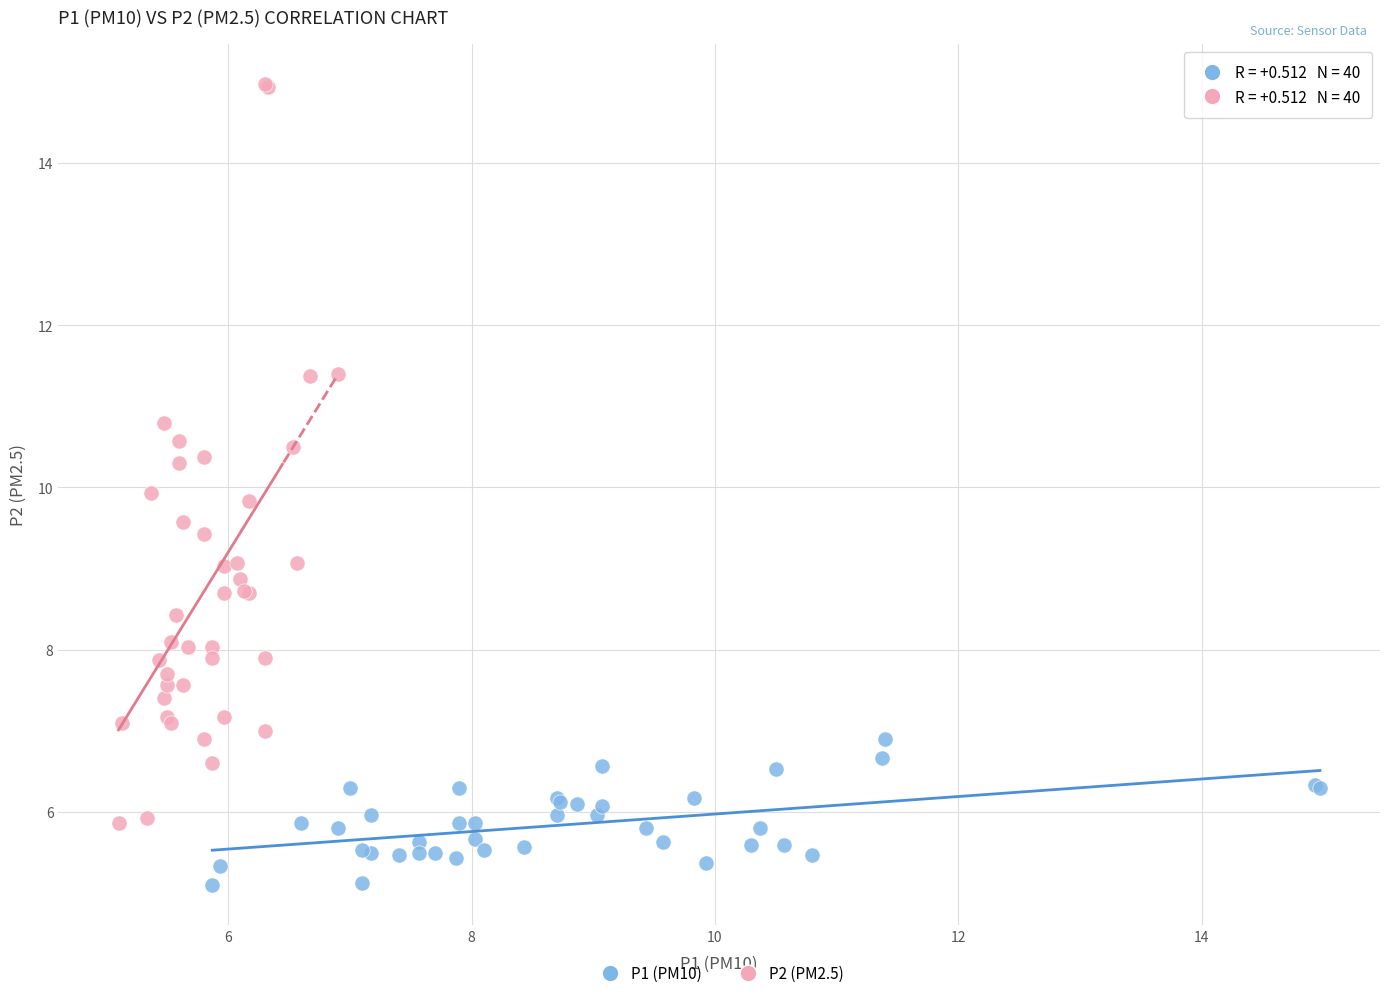

What are all the series names shown in the legend?

P1 (PM10), P2 (PM2.5)